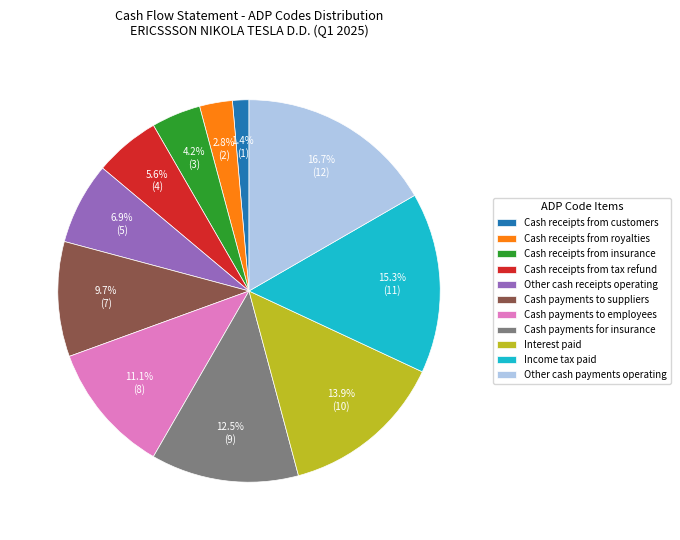

How many slices are in this pie chart?

11